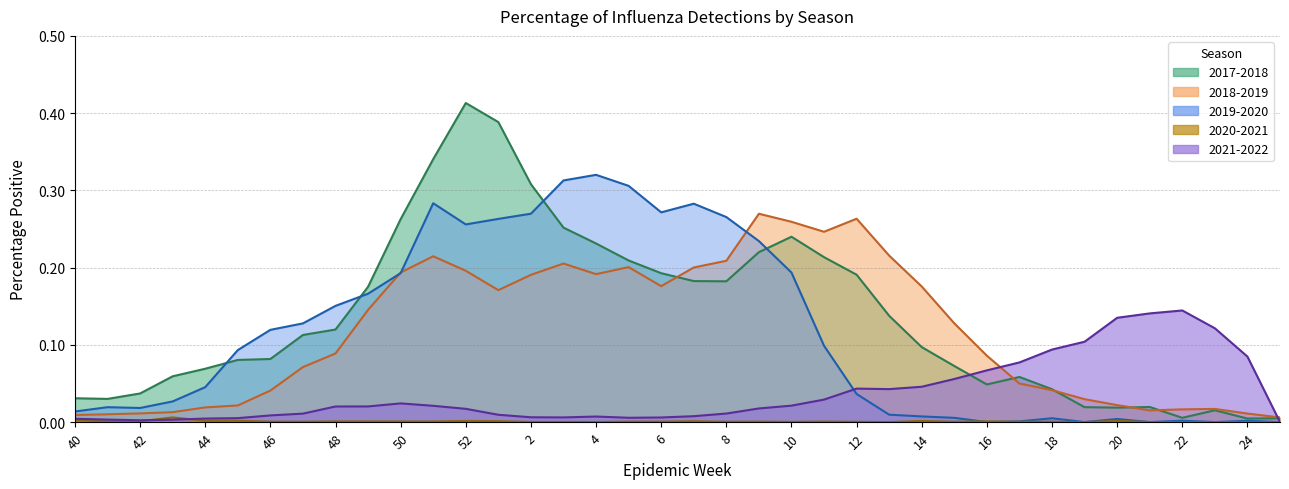

Between which two adjacent categories do 2019-2020 and 2017-2018 first intersect?

44 and 45